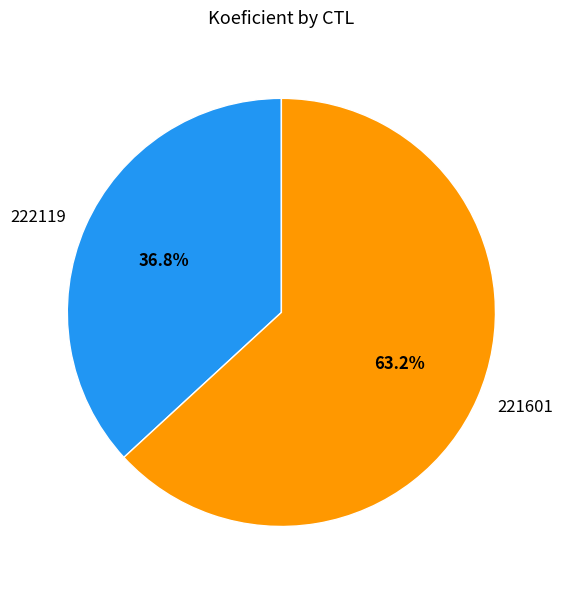

Do 221601 and 222119 together represent more than half of the pie?

Yes